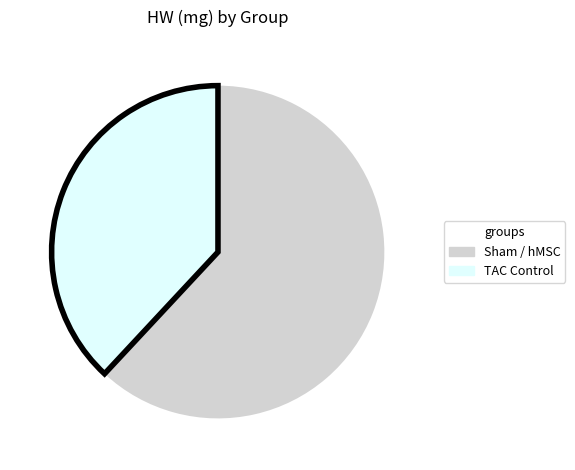

Is the sum of TAC Control and Sham / hMSC greater than half?

Yes